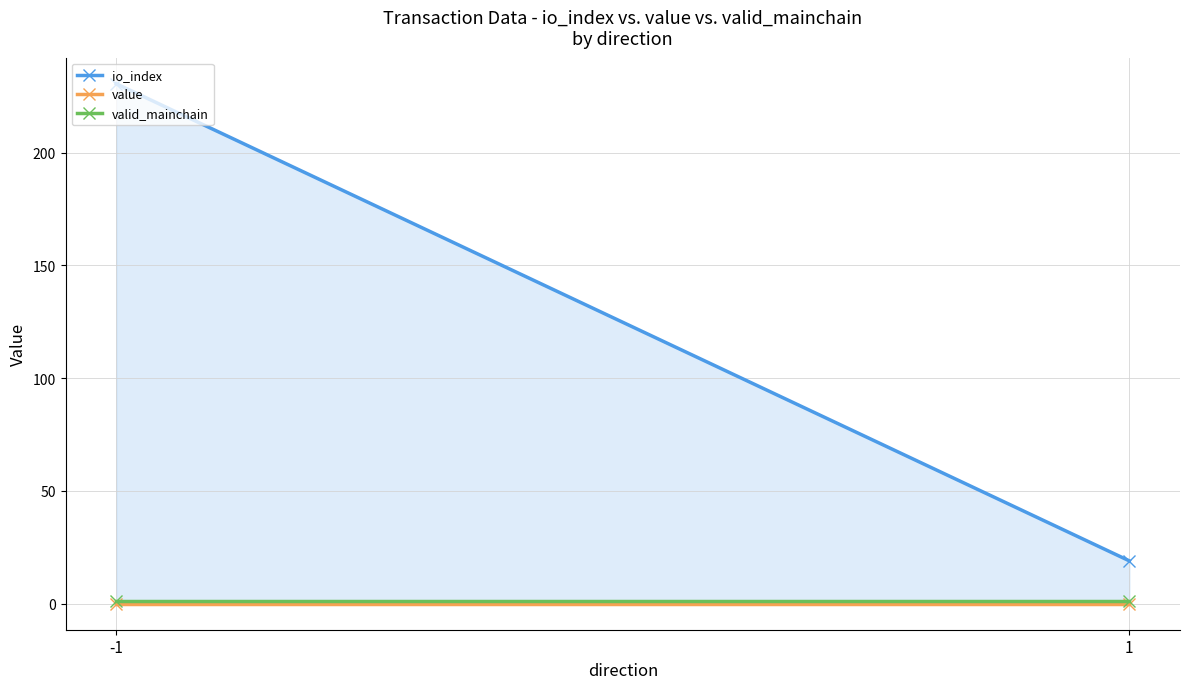

Is the value of valid_mainchain at 1 greater than the value of value at -1?

Yes